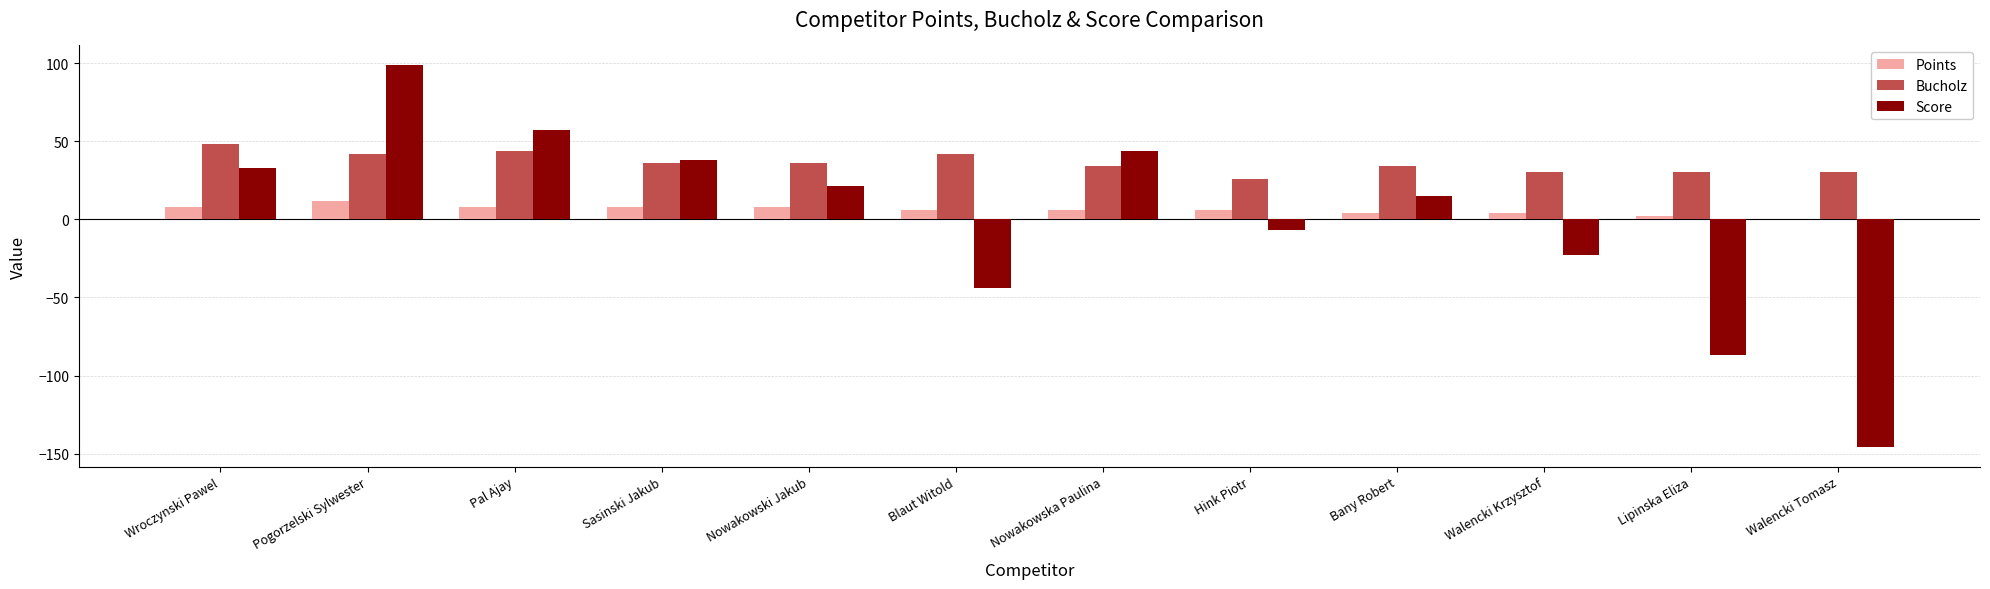

Is the value of Bucholz at Pogorzelski Sylwester greater than the value of Points at Pal Ajay?

Yes